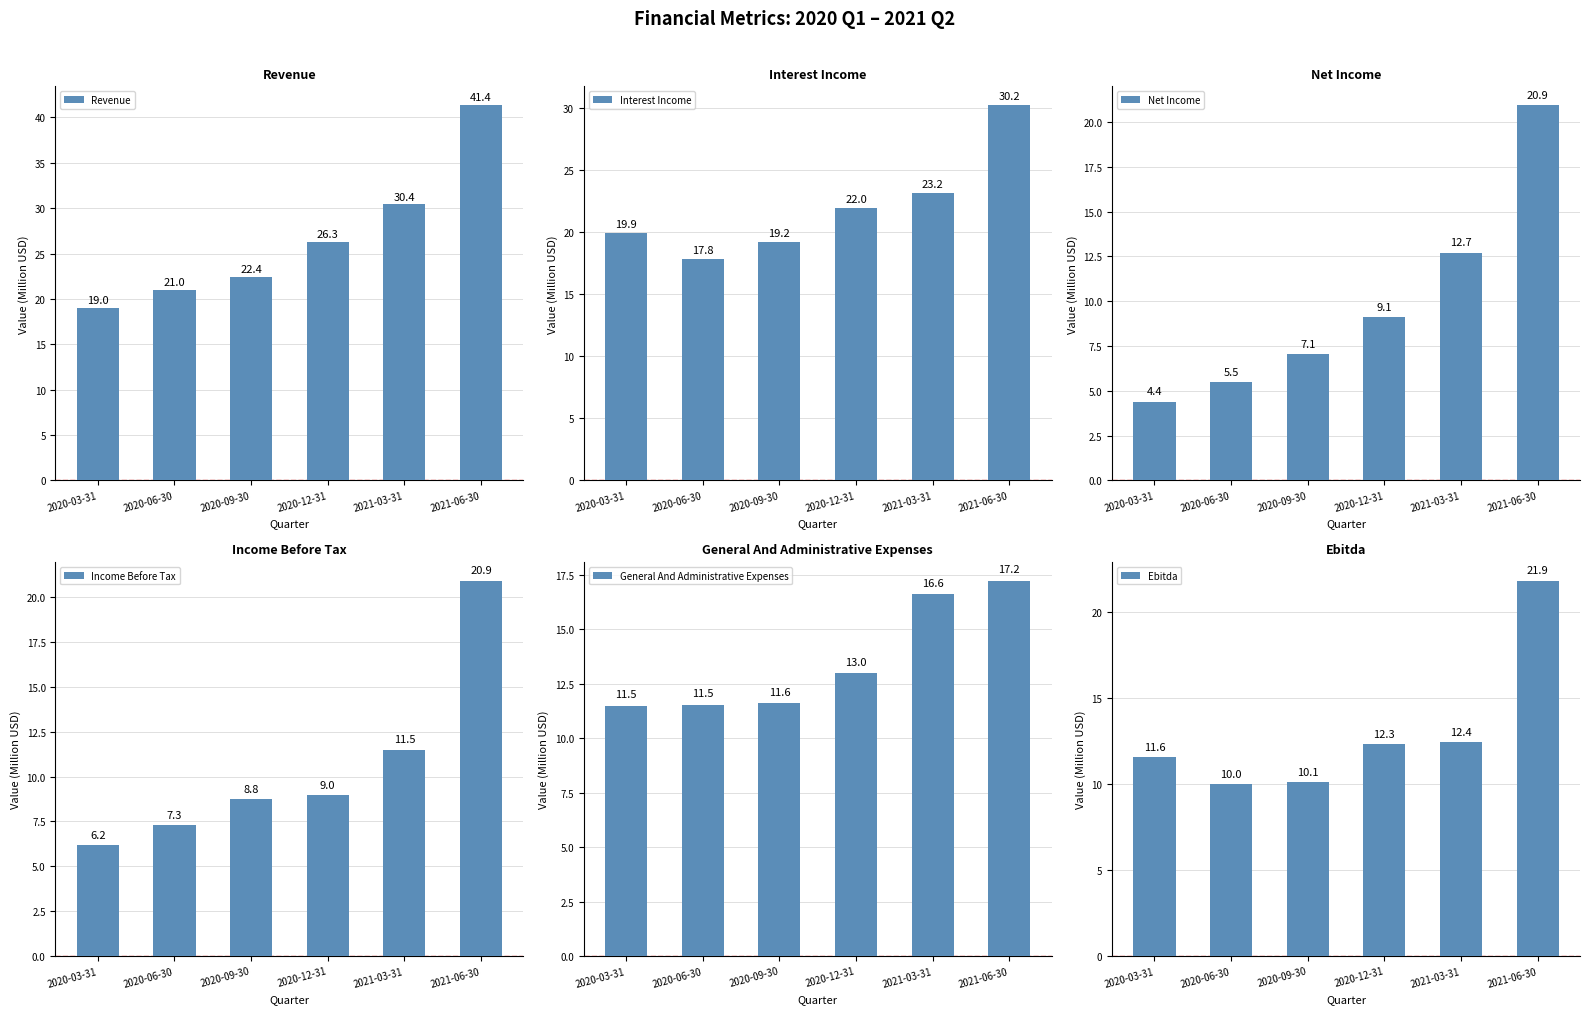

What is the difference between the maximum and minimum values in the Revenue series?

22.4